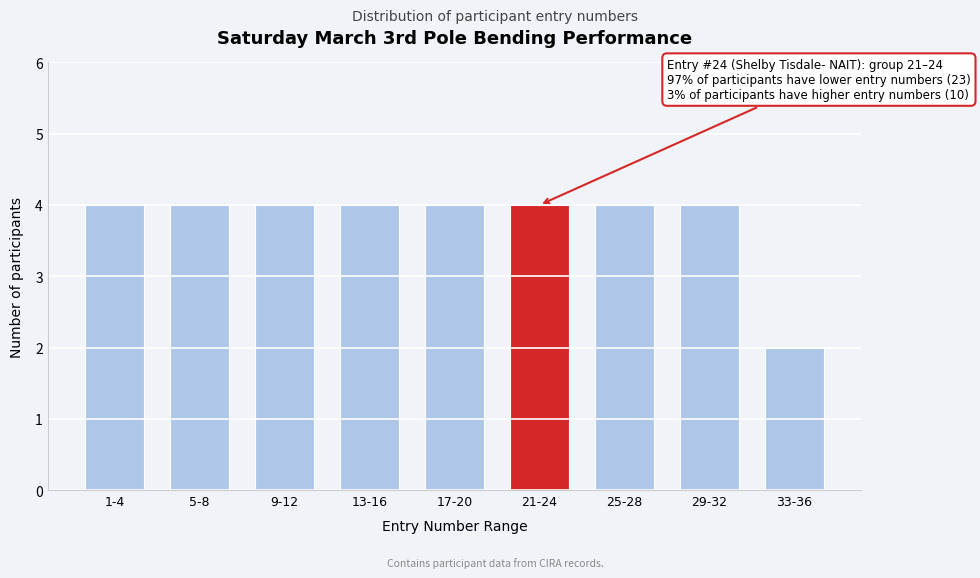

Reading left to right, extract all data points from this chart.

1-4=4	5-8=4	9-12=4	13-16=4	17-20=4	21-24=4	25-28=4	29-32=4	33-36=2